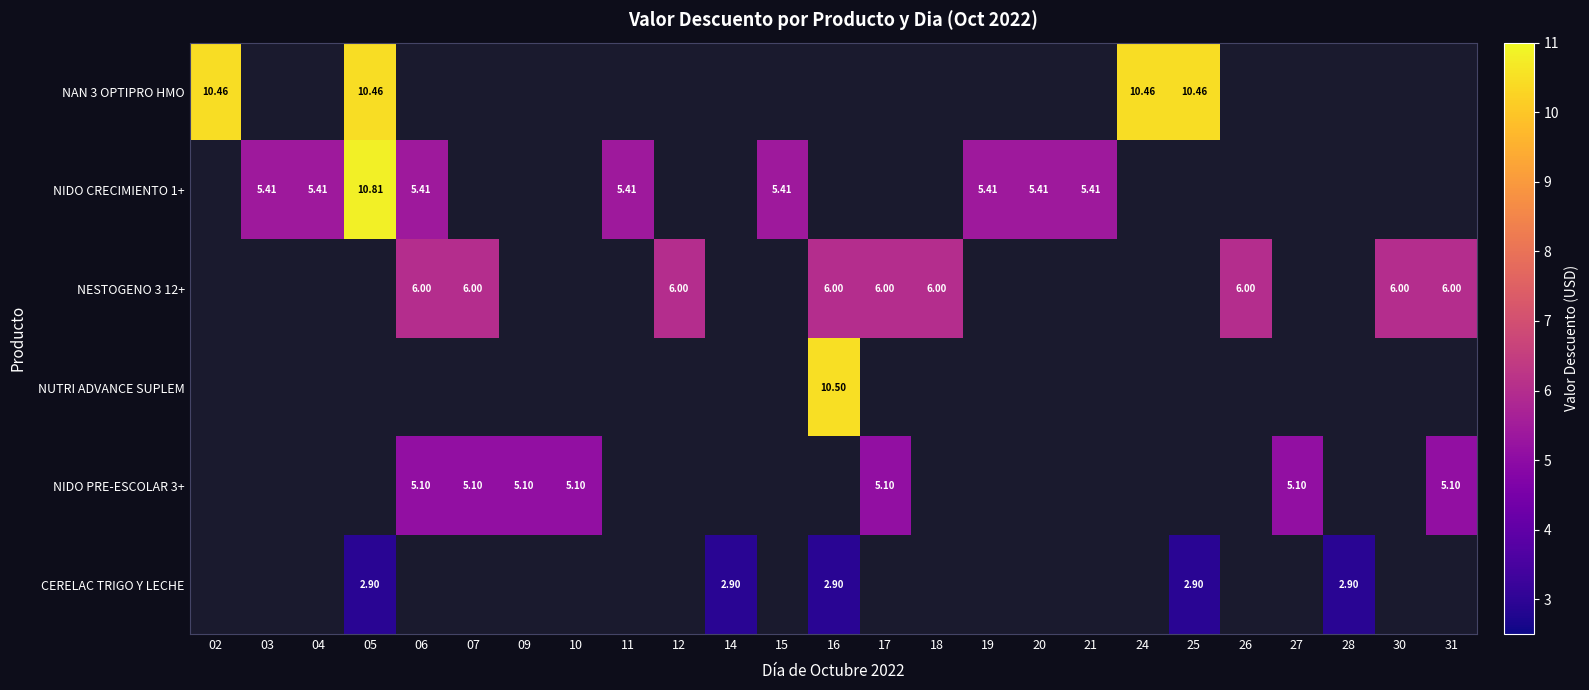

Which category has the lowest value in the NIDO CRECIMIENTO 1+ series?

02